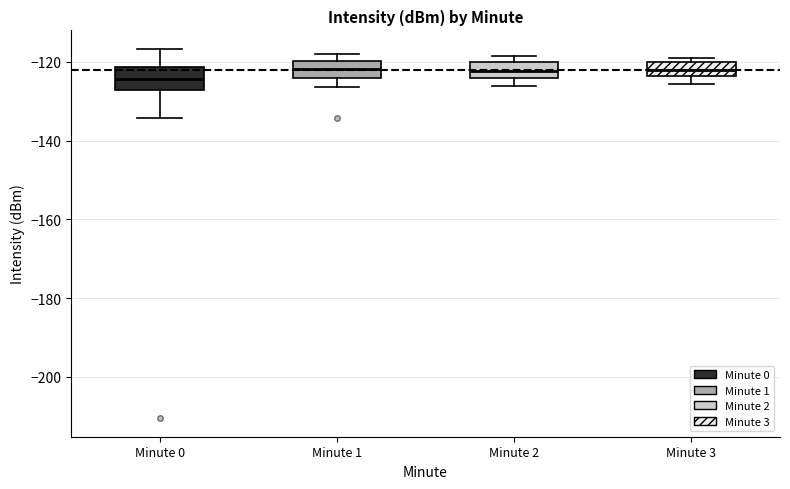

Reading left to right, read every box against the y-axis: the position of its median line, the range the box covers, and the ends of its whiskers. The values are not printed on the chart, so give them approximately, as read against the axis.

Minute 0: median -124, box -128 to -122, whiskers -134 to -116
Minute 1: median -122, box -124 to -120, whiskers -126 to -118
Minute 2: median -122, box -124 to -120, whiskers -126 to -118
Minute 3: median -122, box -124 to -120, whiskers -126 to -120 (just above the box's upper edge)